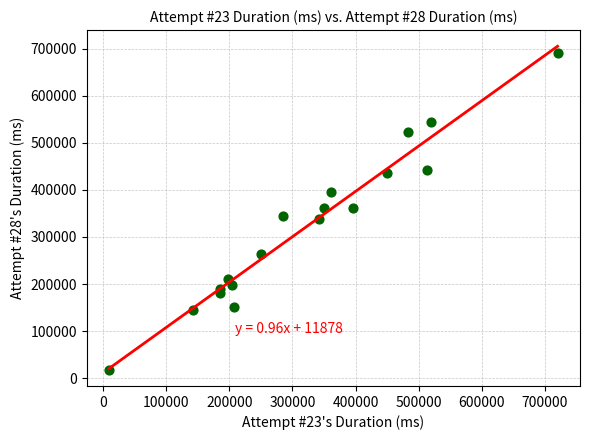

What is the range of Y values (max minus min)?

672899